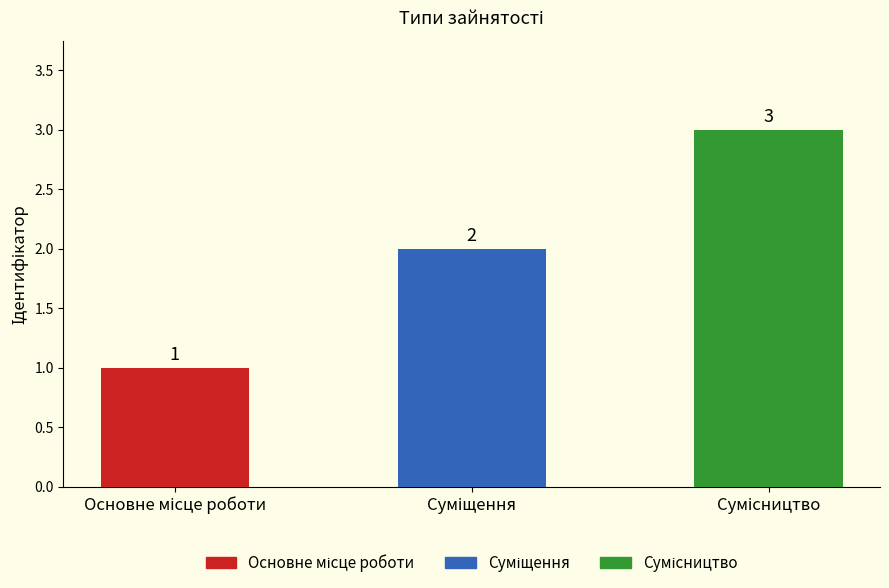

Reading right to left, list all the values displayed in this chart.

Сумісництво=3	Суміщення=2	Основне місце роботи=1